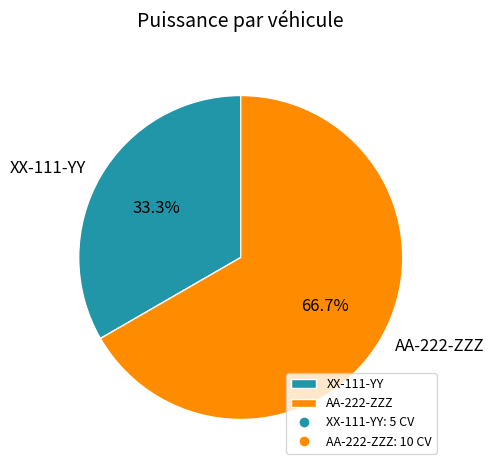

Count the number of slices in the pie.

2